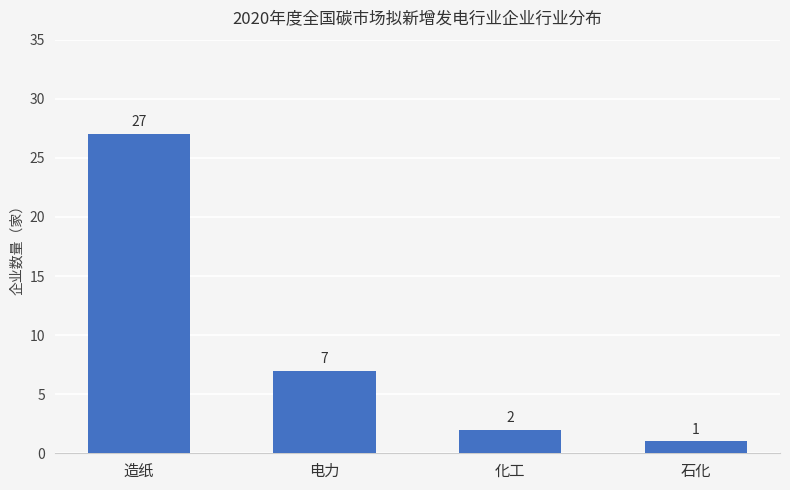

List the labels in order of value, smallest first.

石化, 化工, 电力, 造纸